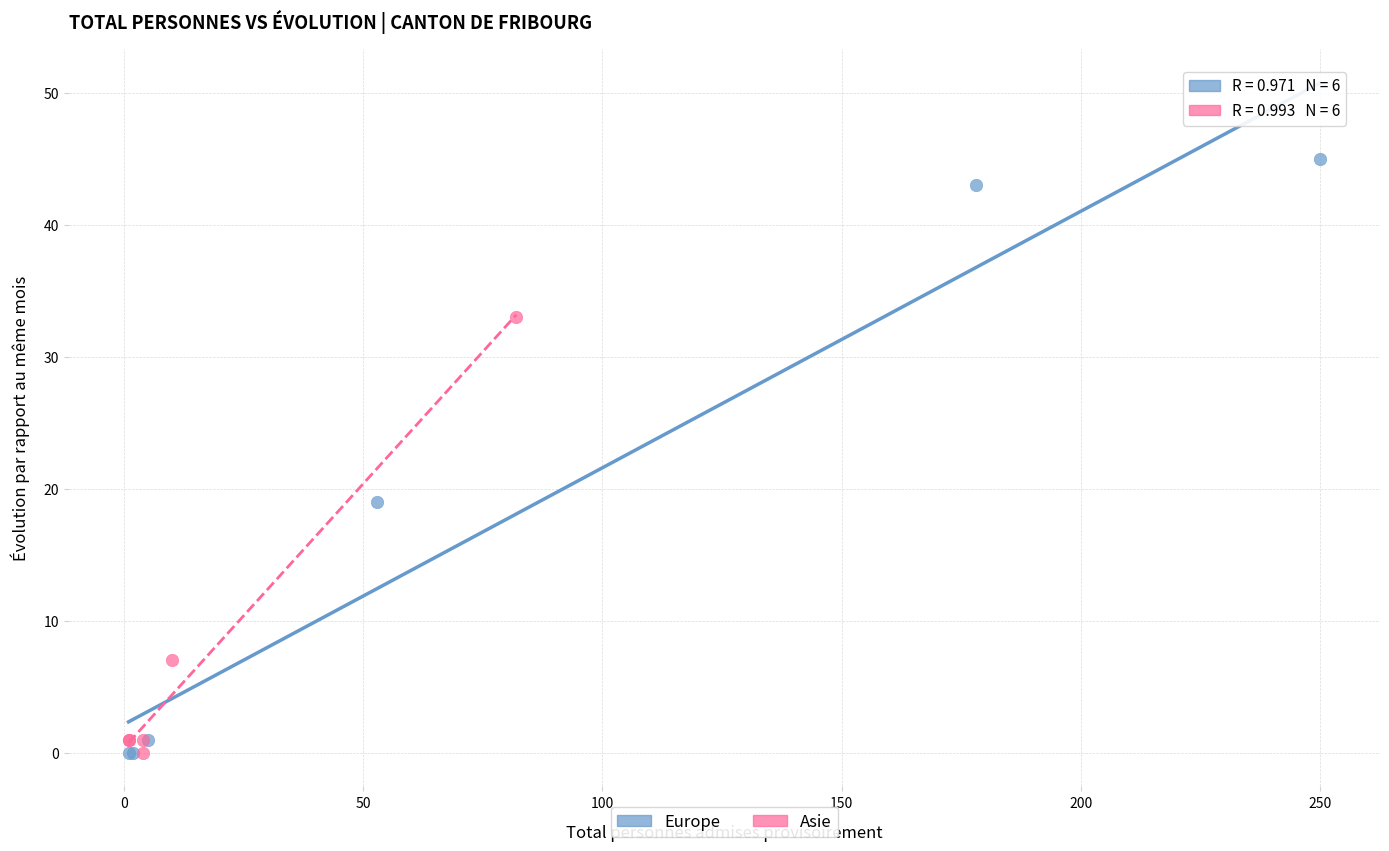

What are all the series names shown in the legend?

Europe, Asie